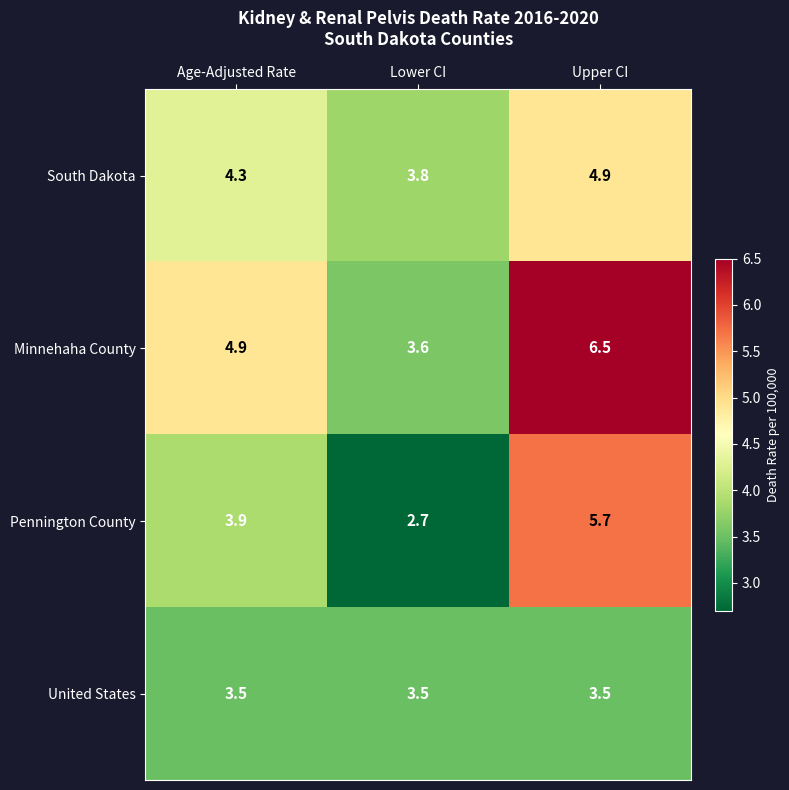

At how many categories does at least one series exceed 4?

2